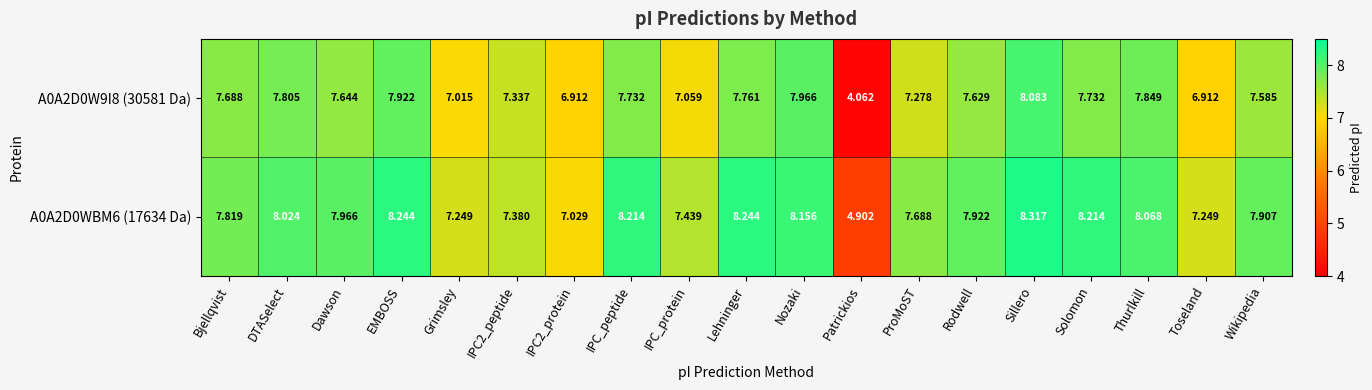

Which category has the highest value across all series?

Sillero